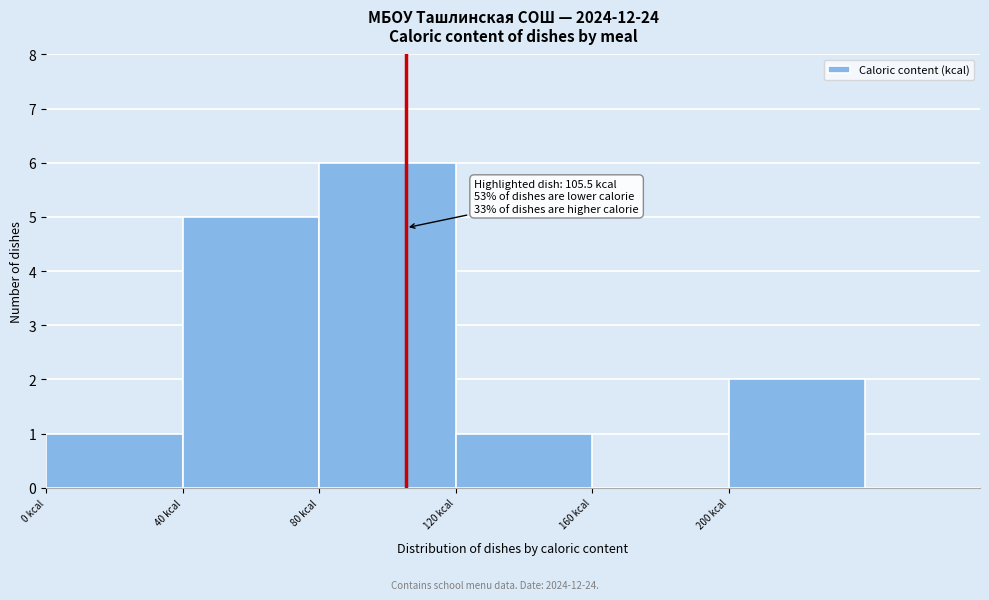

Over which range of the x-axis is the bar tallest?

80 to 120